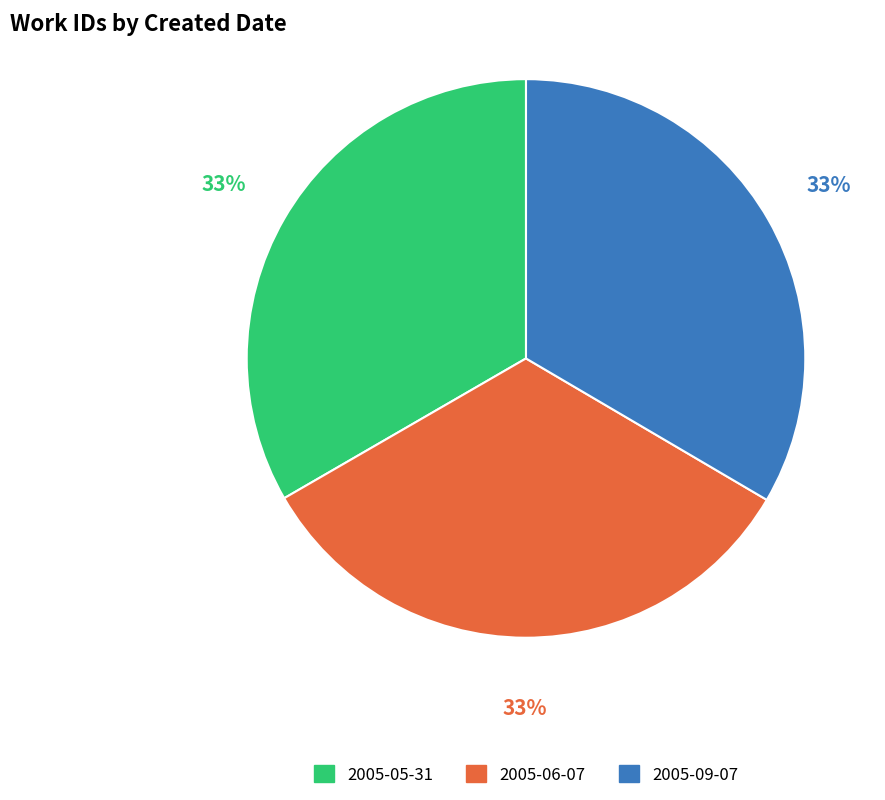

What percentage is the 2005-05-31 slice, to the nearest percent?

33%